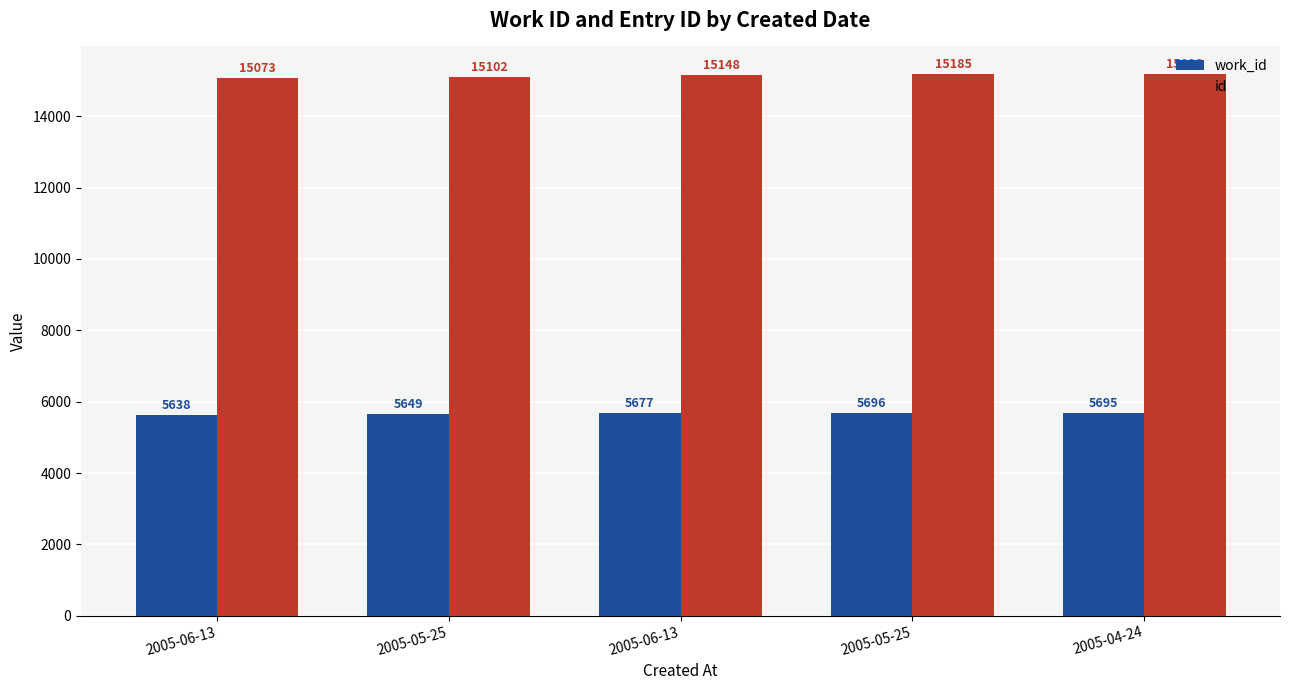

Reading left to right, what are all the values shown in this chart?

work_id: 2005-06-13=5638	2005-05-25=5649	2005-06-13=5677	2005-05-25=5696	2005-04-24=5695
id: 2005-06-13=15073	2005-05-25=15102	2005-06-13=15148	2005-05-25=15185	2005-04-24=15198